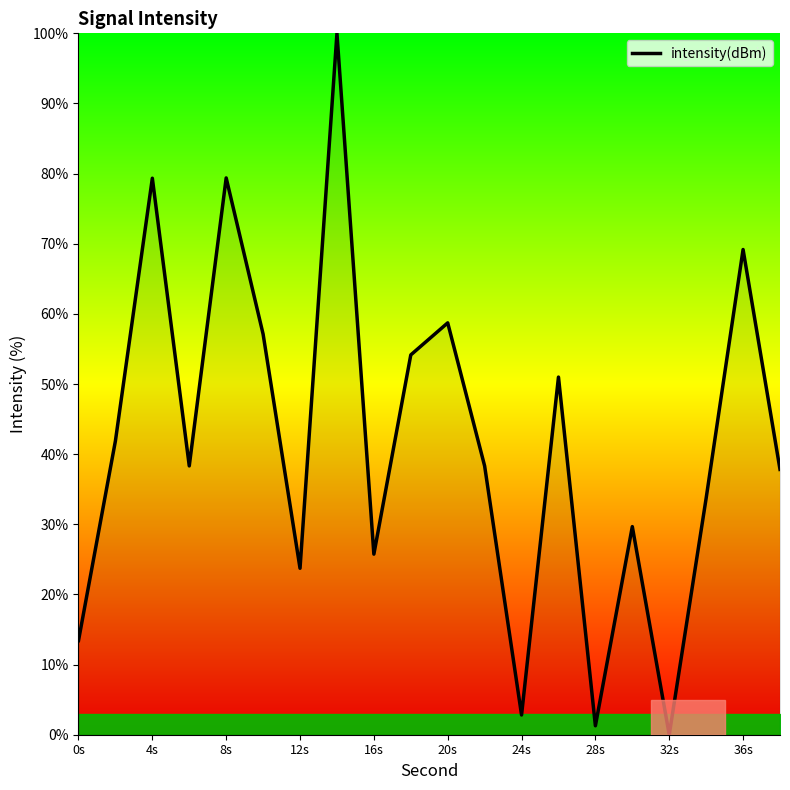

What is the difference between the maximum and minimum values?

100.0